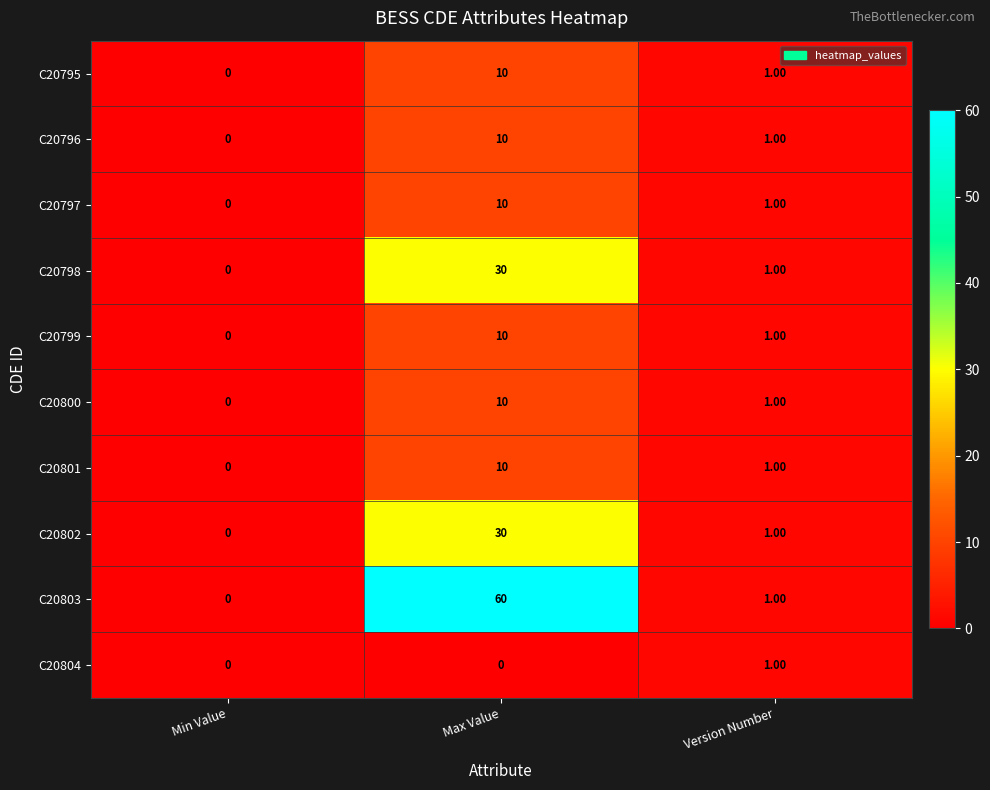

How many data points does each series have?

3